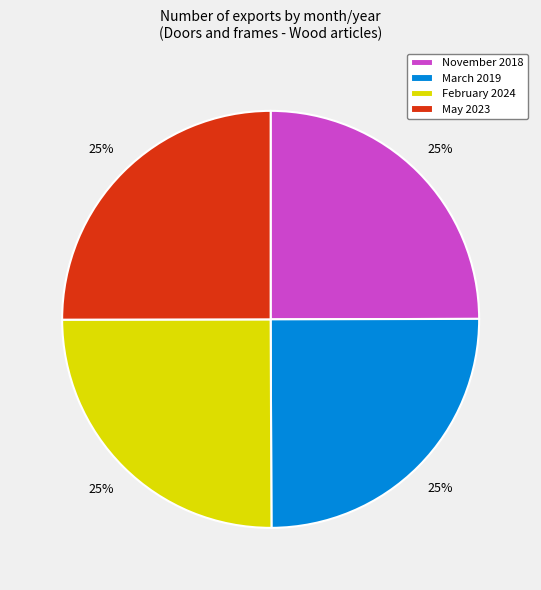

To the nearest percent, what is the average slice percentage?

25%